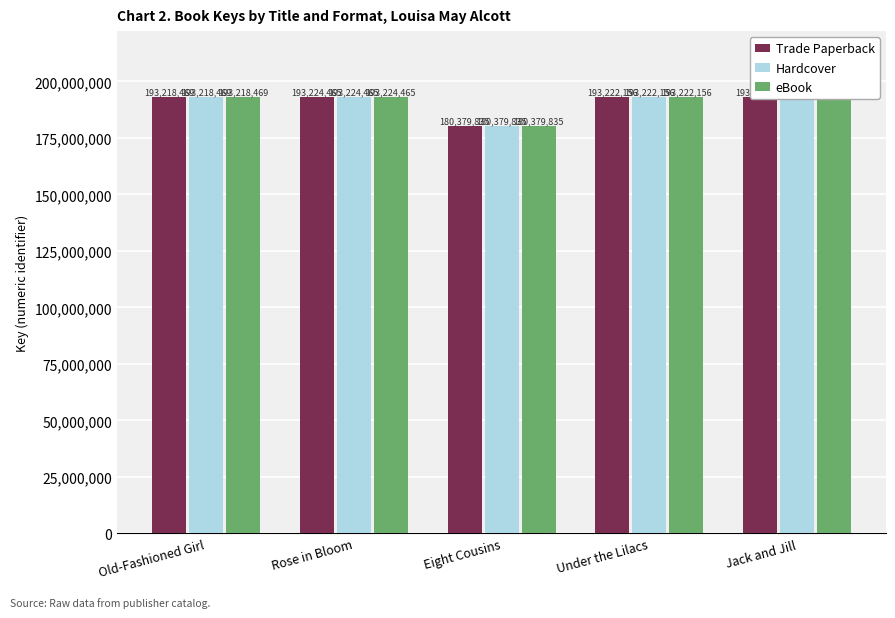

What is the total value across all series at Rose in Bloom?

579673395